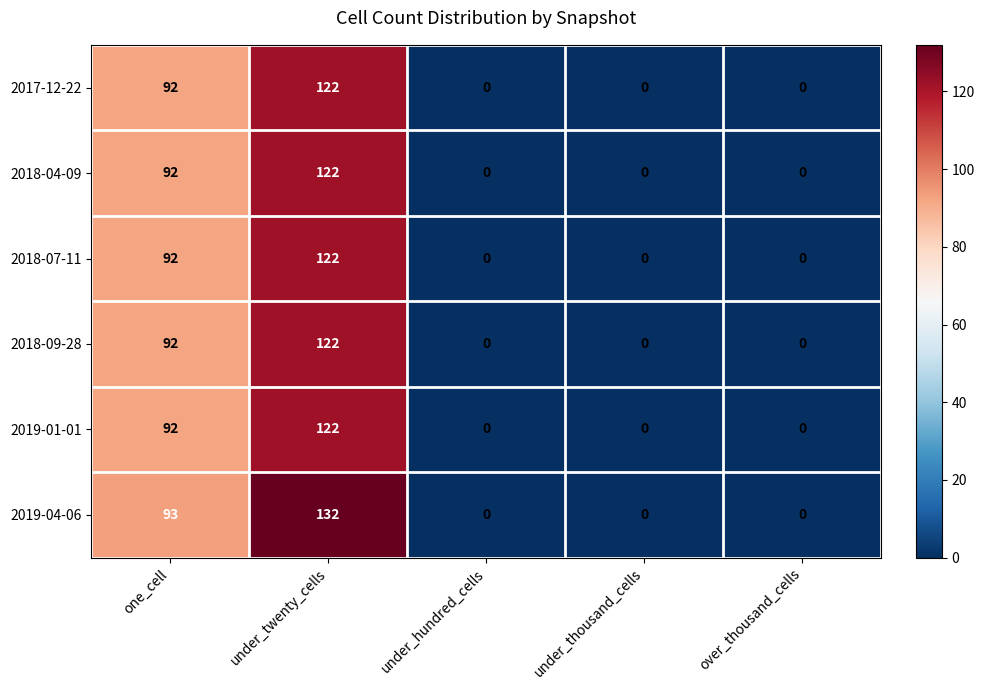

Between one_cell and under_thousand_cells, which series saw the biggest shift?

2019-04-06